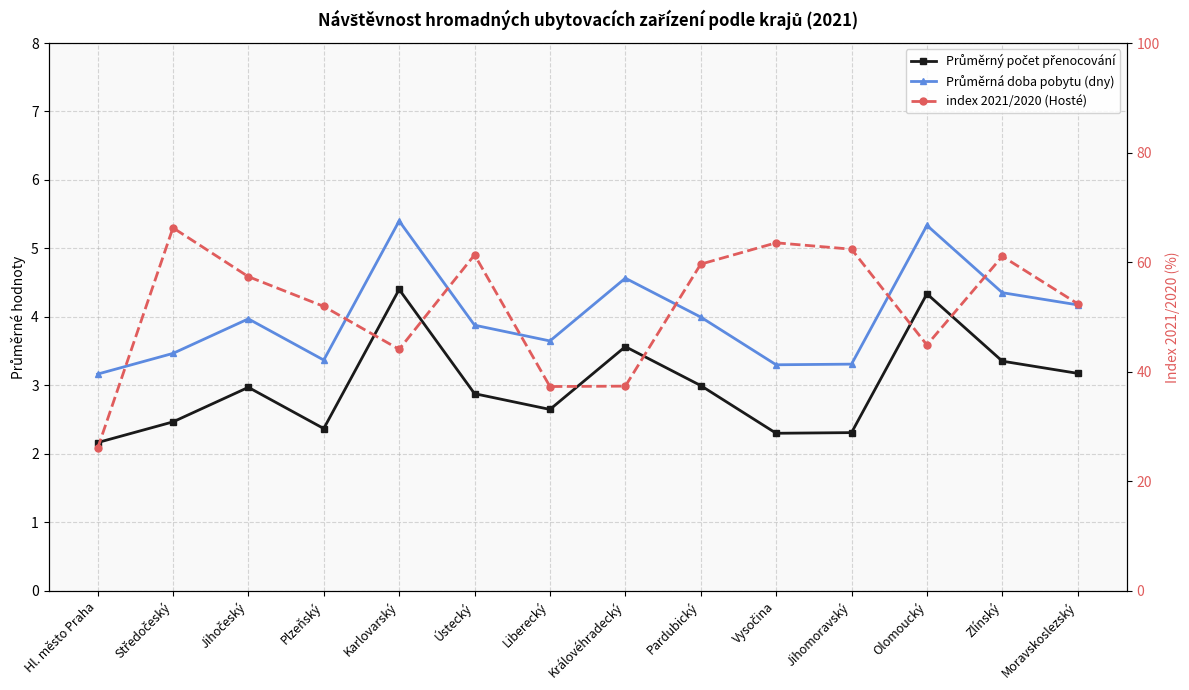

The value of Průměrná doba pobytu (dny) at Zlínský is 6.2. True or false?

False